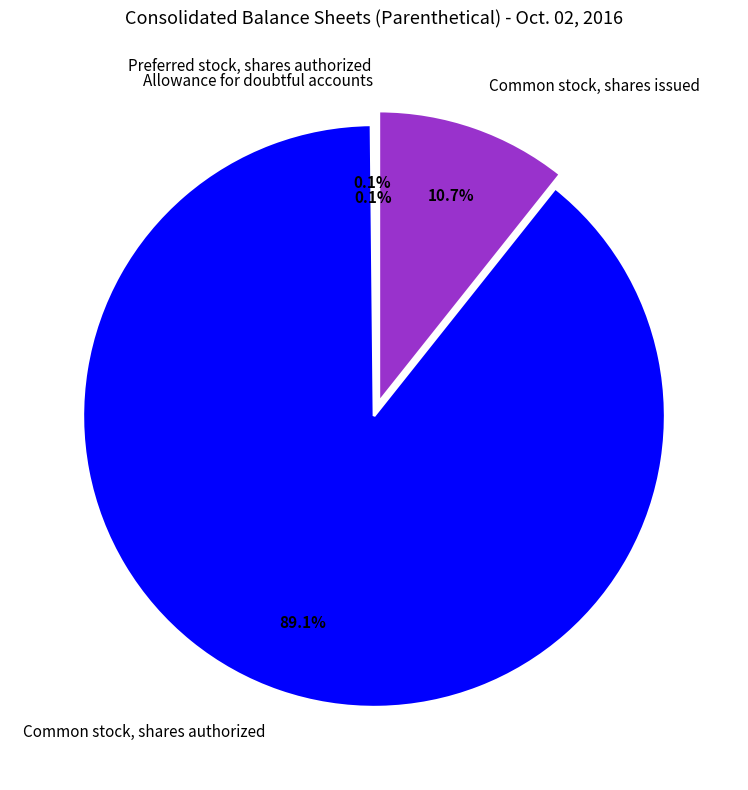

Which slice is the largest?

Common stock, shares authorized